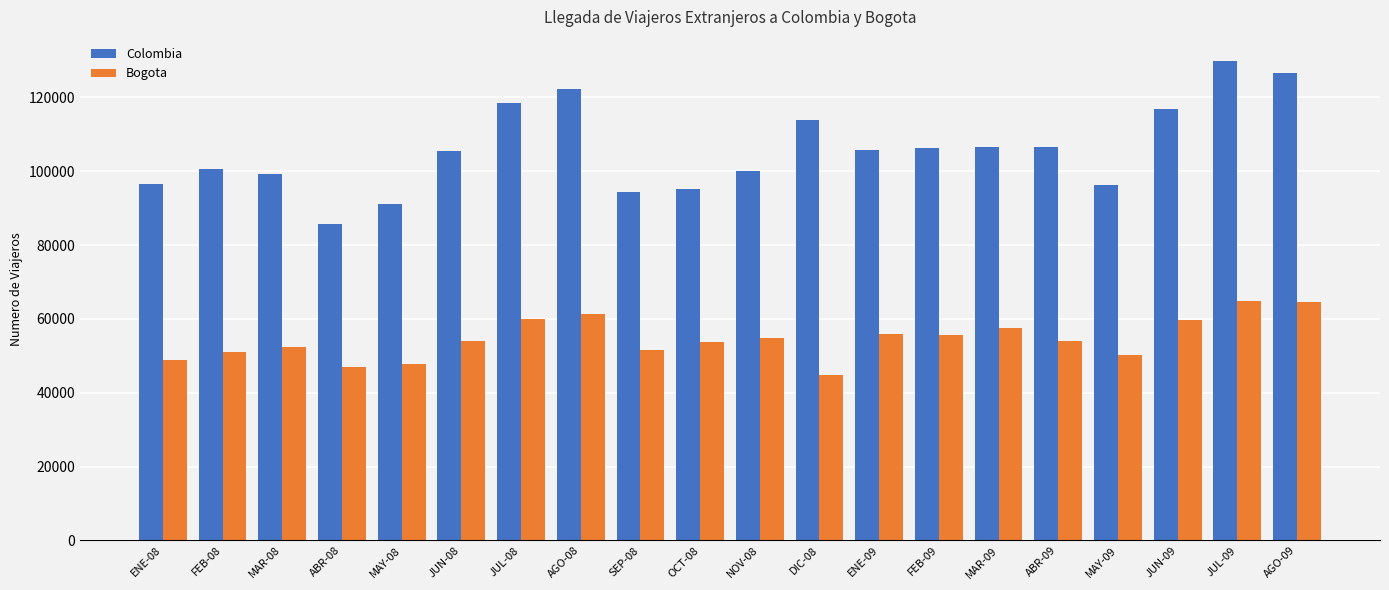

Rank the series by their maximum value, from highest to lowest.

Colombia, Bogota